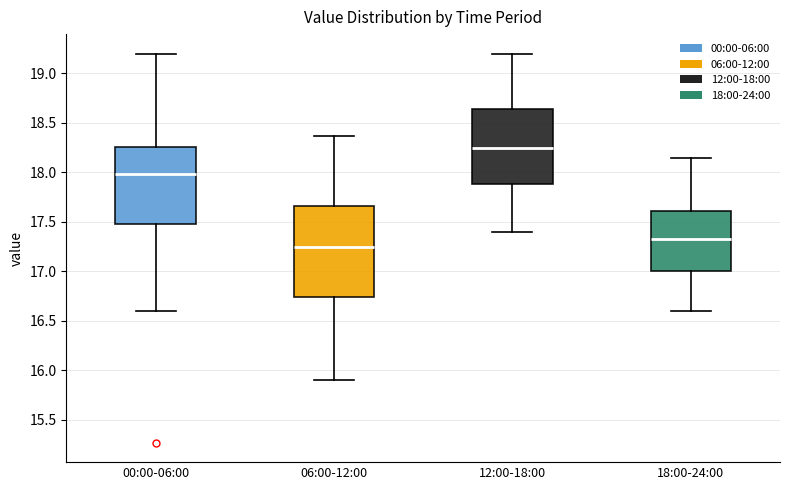

Reading left to right, transcribe this box plot: for each box, give where its median line is, the range the box spans, and where its two whiskers end, as read against the y-axis. The values are not printed on the chart, so give them approximately, as read against the axis.

00:00-06:00: median 18.00, box 17.50 to 18.25, whiskers 16.60 to 19.20
06:00-12:00: median 17.25, box 16.75 to 17.65, whiskers 15.90 to 18.35
12:00-18:00: median 18.25, box 17.90 to 18.65, whiskers 17.40 to 19.20
18:00-24:00: median 17.35, box 17.00 to 17.60, whiskers 16.60 to 18.15